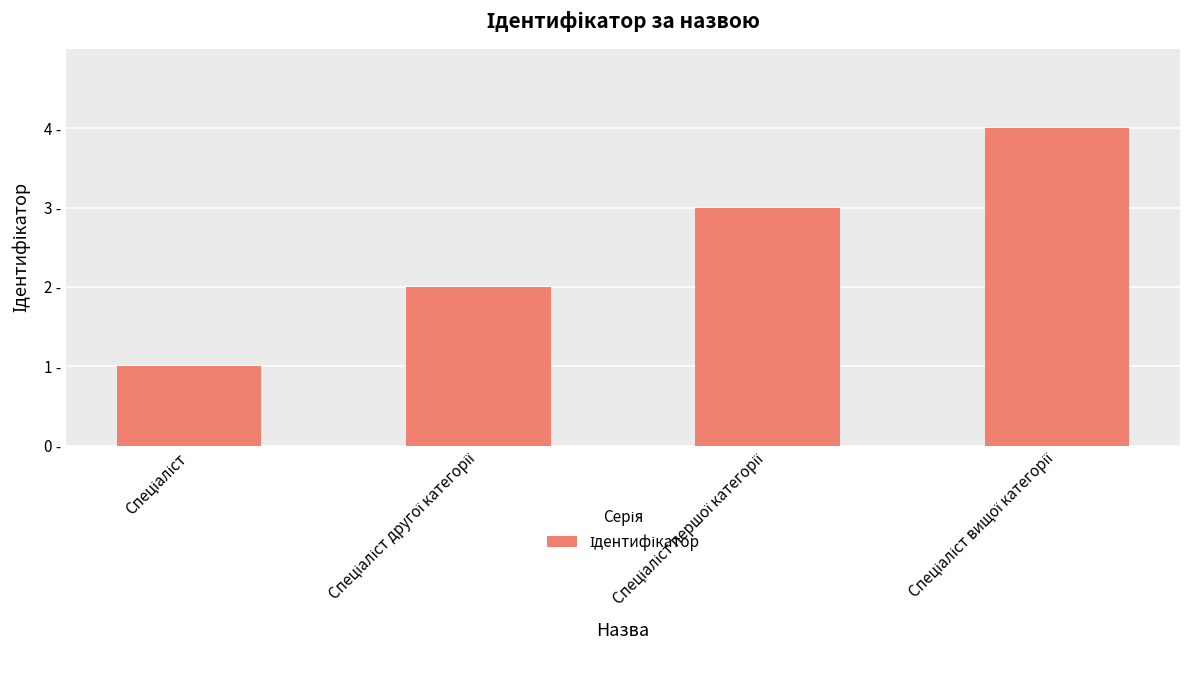

Are the bars horizontal?

No